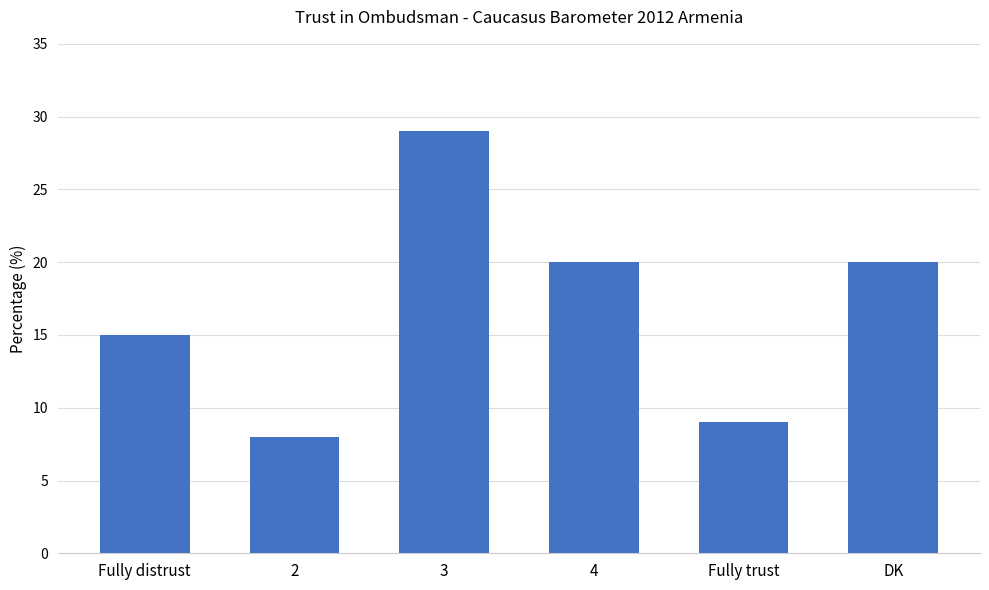

The value at 3 is 17. True or false?

False